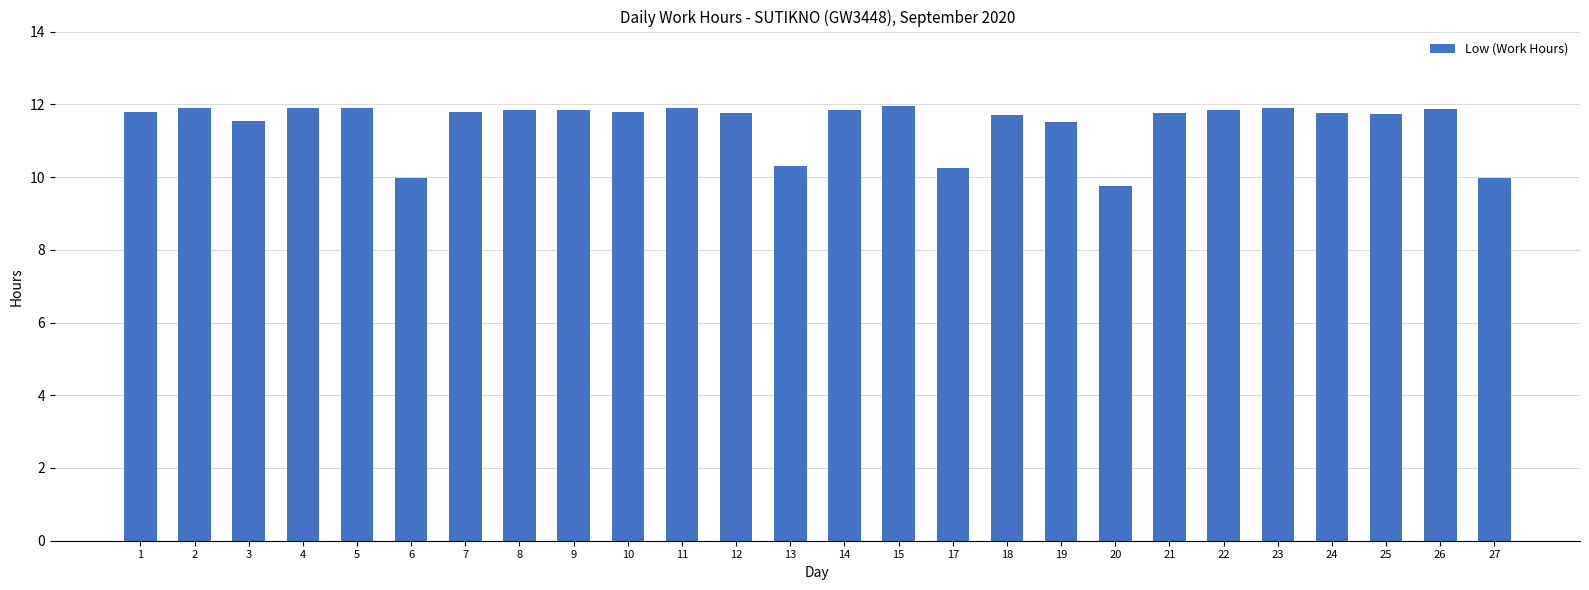

True or false: the data shows 15.4 at 17.

False